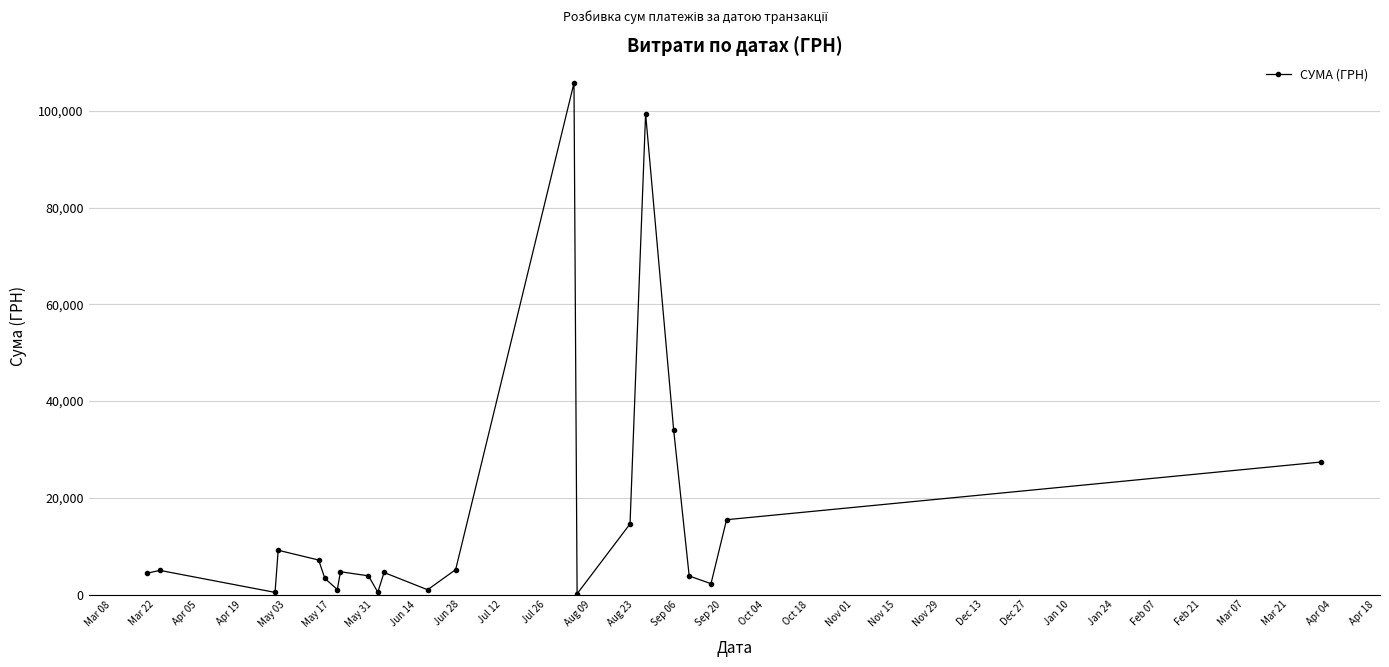

What is the maximum value shown in the chart?

105775.5